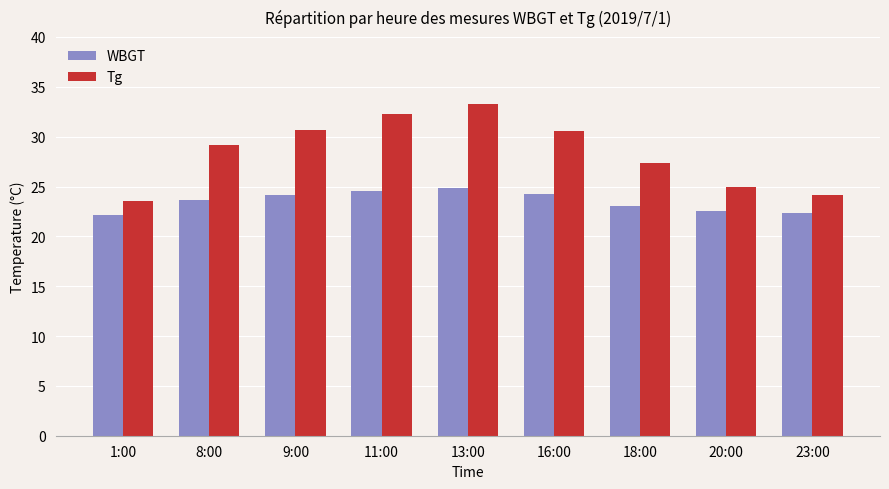

What is the difference between the second highest and minimum values in the WBGT series?

2.4